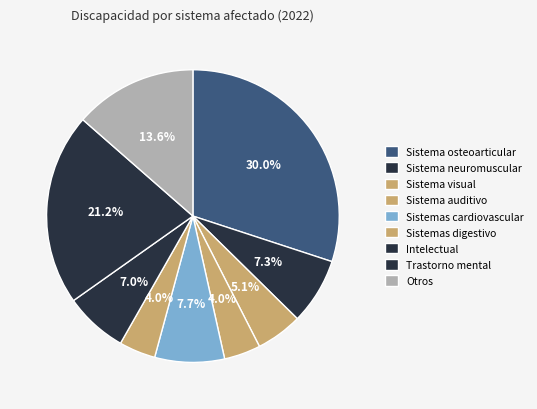

Count the number of slices in the pie.

9